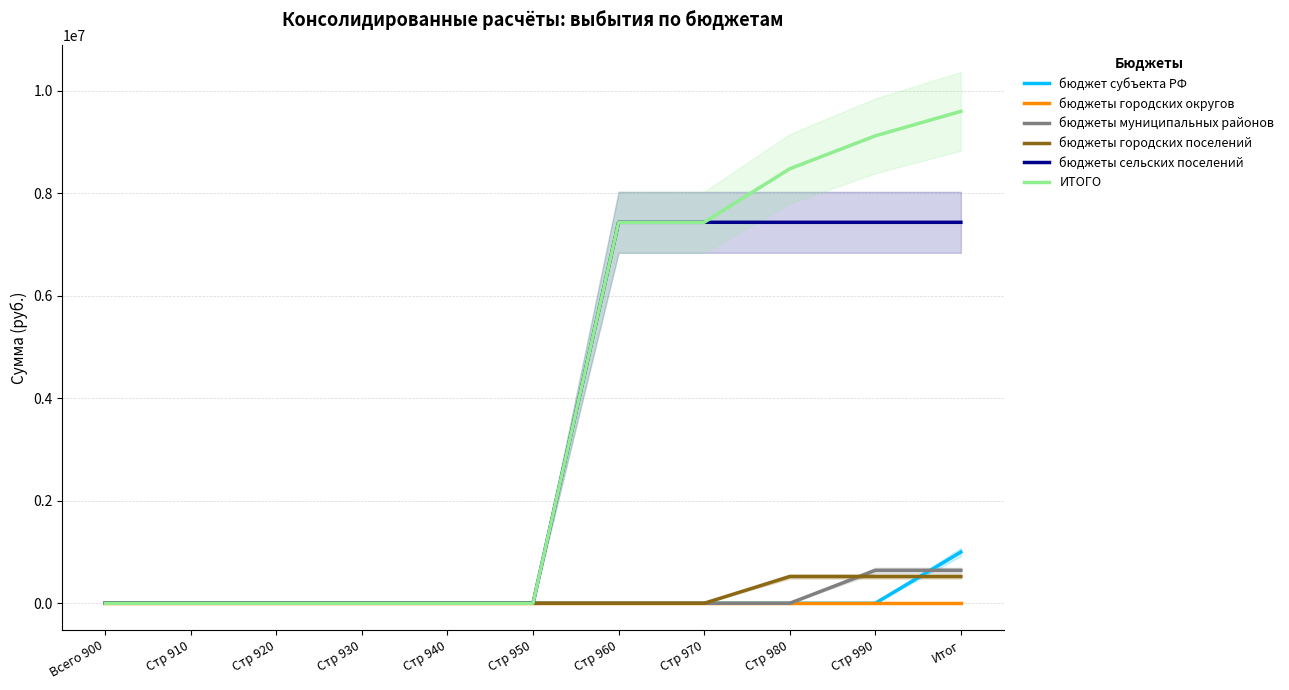

What is the highest value of the бюджеты городских поселений series?

522000